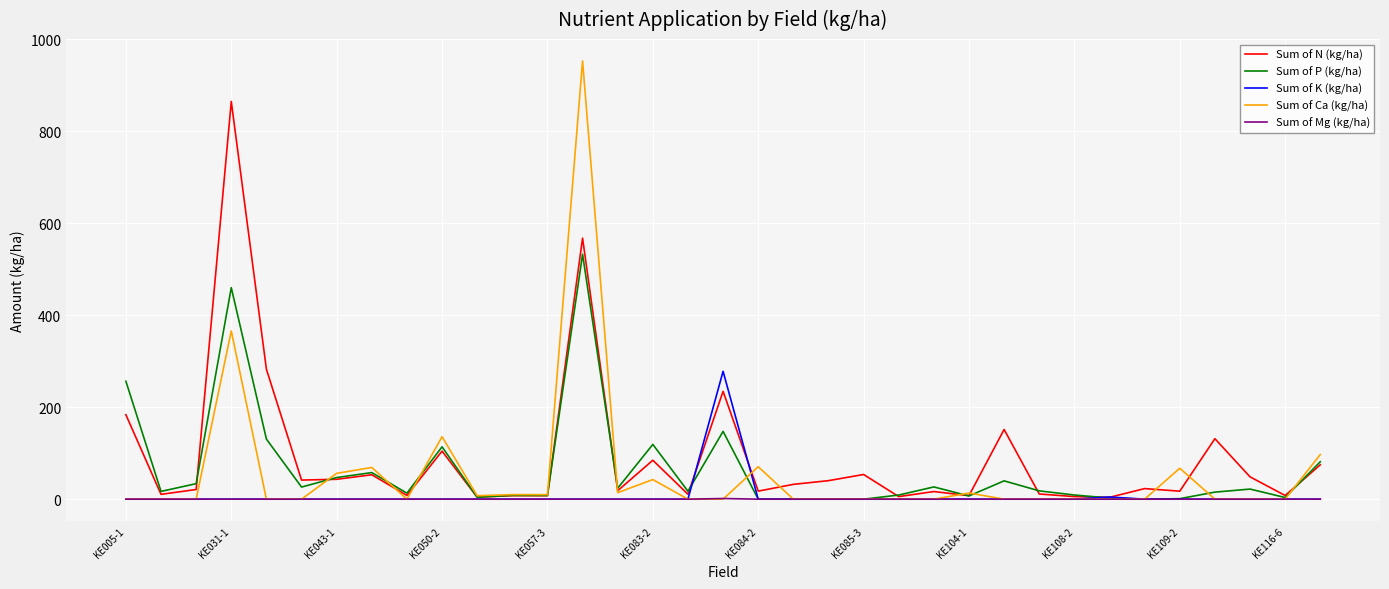

List the series in order of their peak value, lowest first.

Sum of Mg (kg/ha), Sum of K (kg/ha), Sum of P (kg/ha), Sum of N (kg/ha), Sum of Ca (kg/ha)